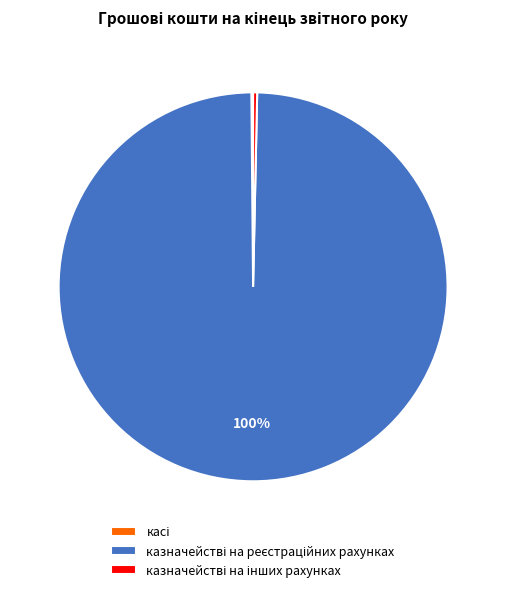

Is there a majority slice in this chart?

Yes